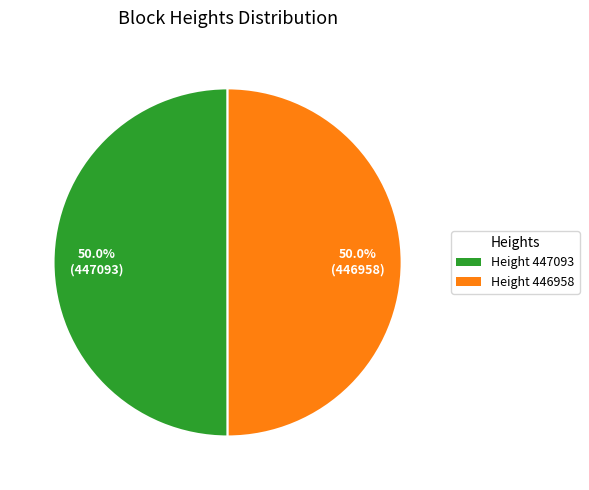

Count the number of slices in the pie.

2